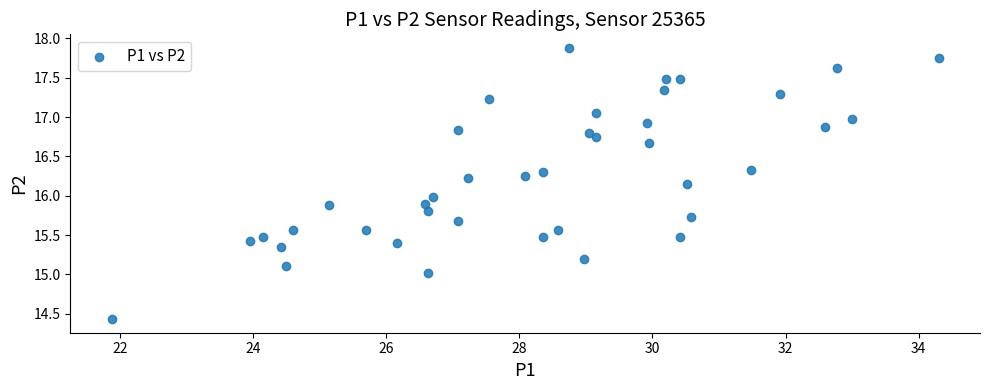

What is the range of X values (max minus min)?

12.4